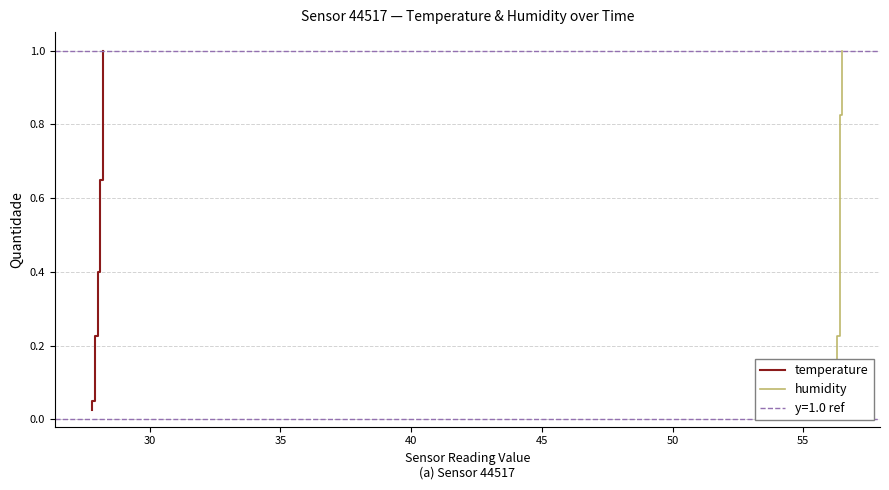

How many lines are shown in the chart?

2